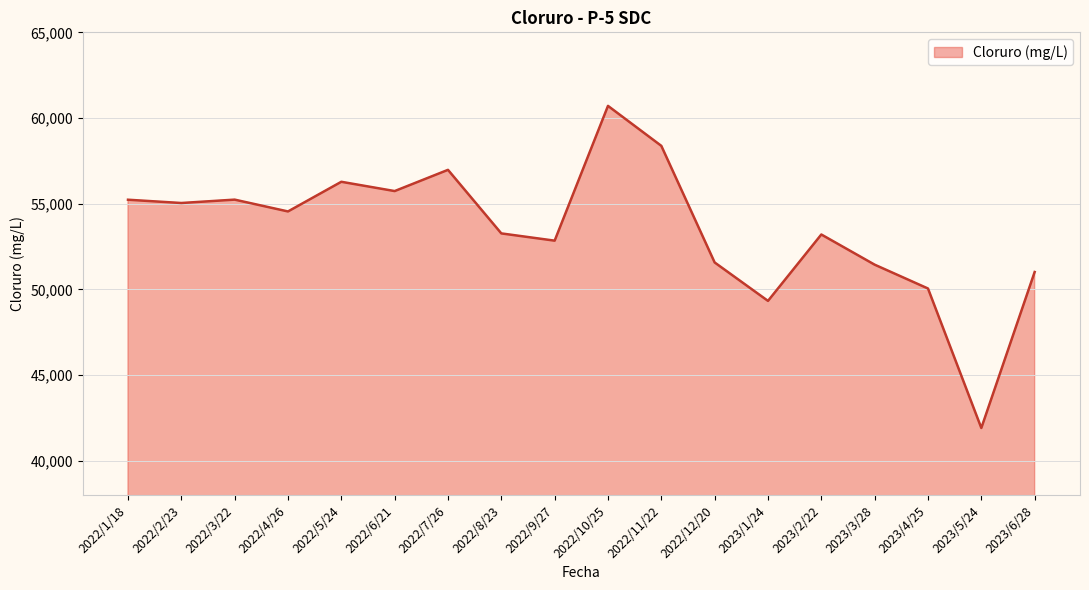

Which has a higher value, 2022/2/23 or 2023/3/28?

2022/2/23